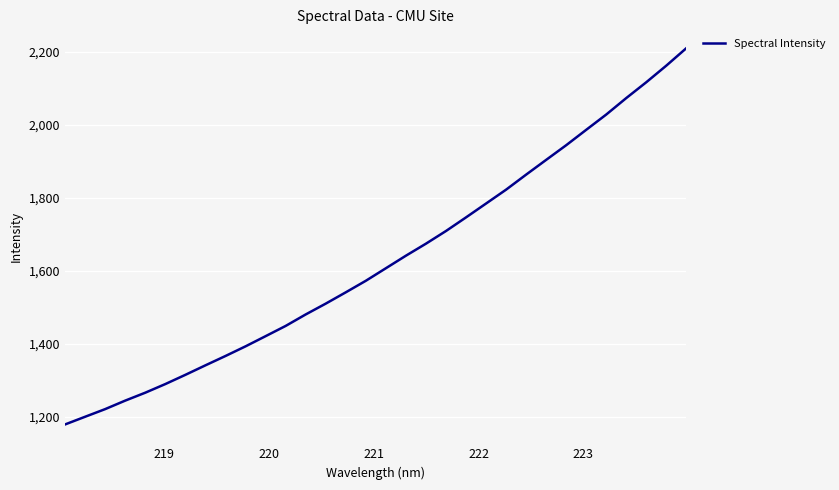

What is the greatest value displayed?

2210.5